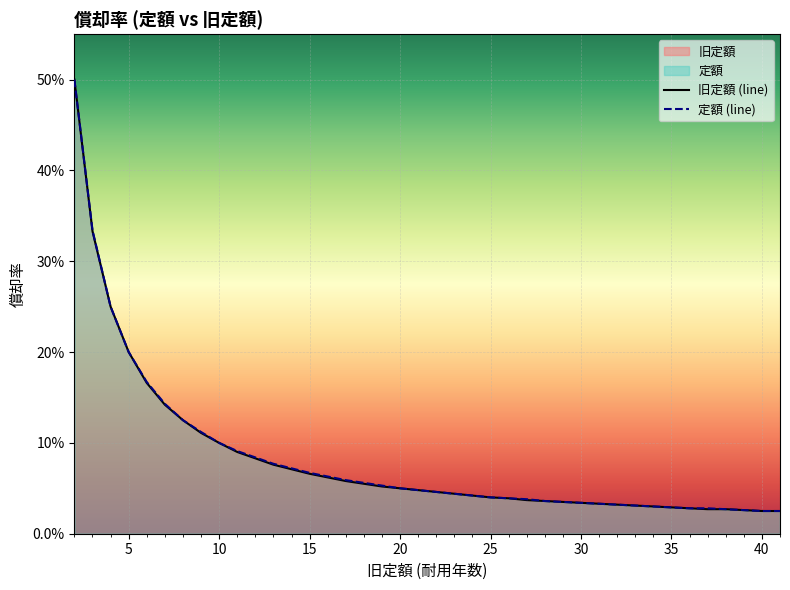

Which series has the largest total across all categories?

定額